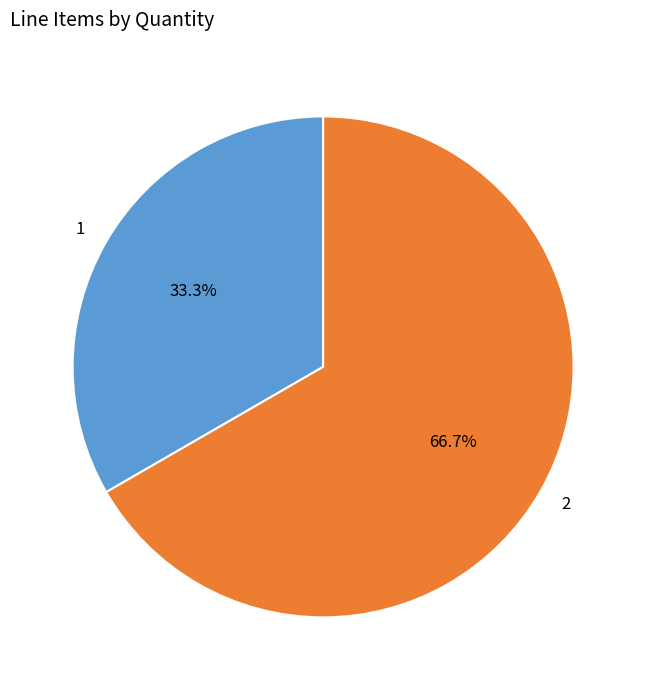

Which category accounts for the majority?

2